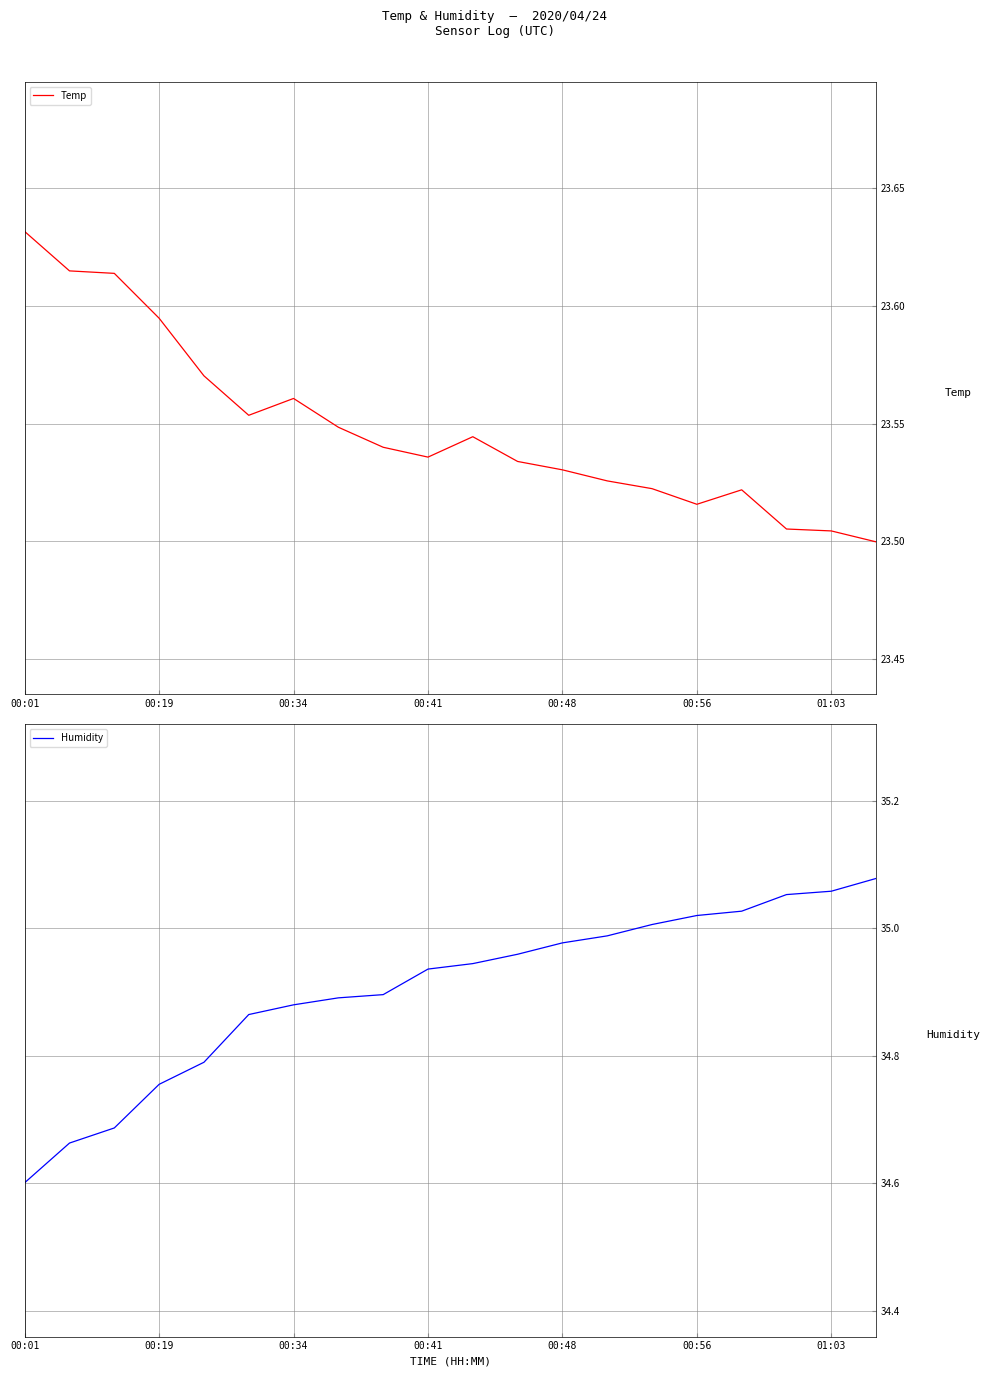

What is the maximum value for Humidity?

35.1